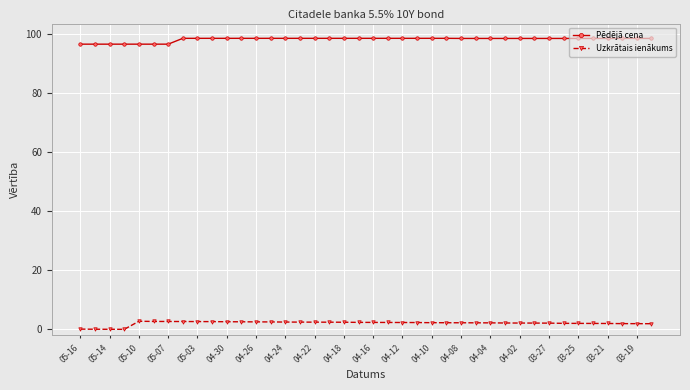

What is the value of the Pēdējā cena point at the 16th from the left?

98.4